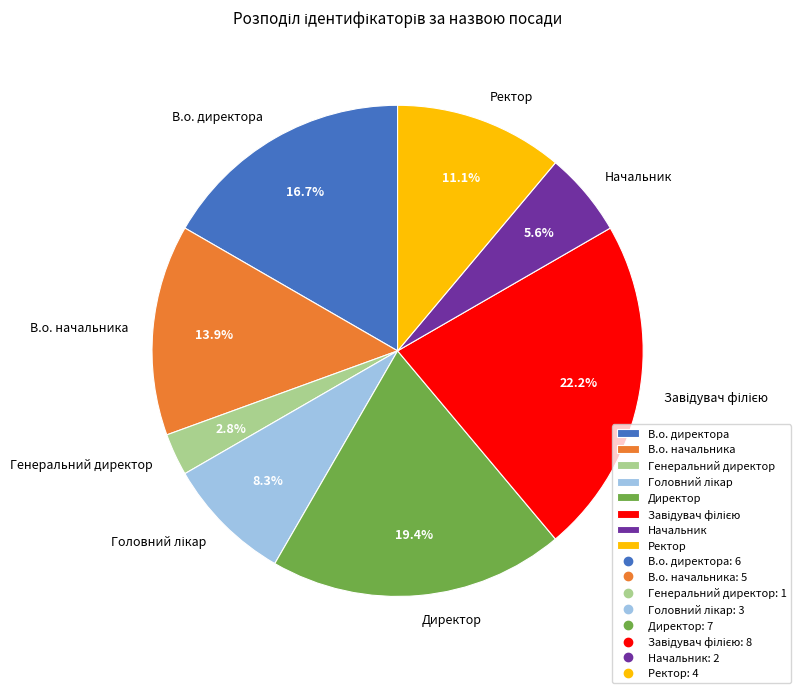

Is there any slice that represents more than half of the pie?

No